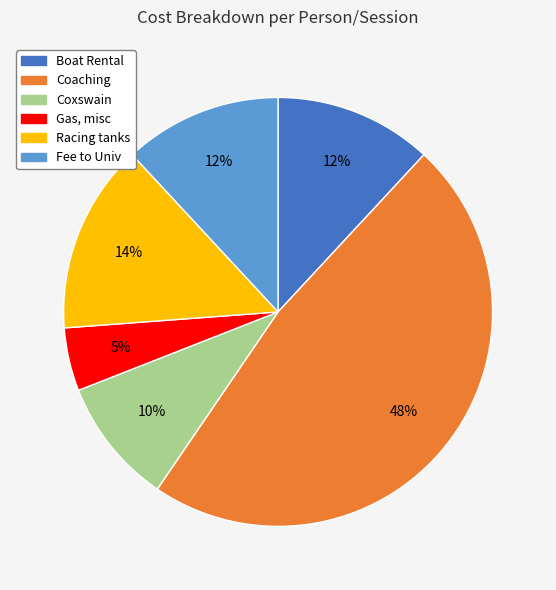

Does any single category account for the majority?

No